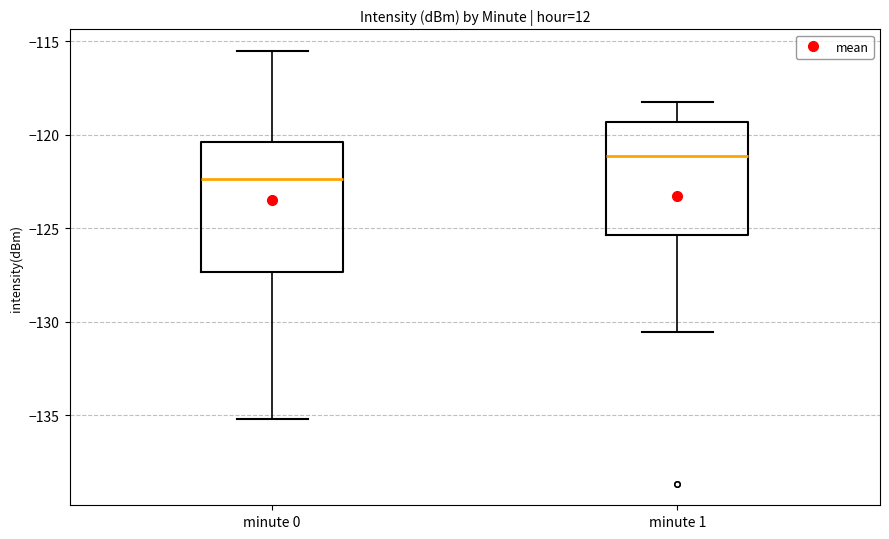

Reading left to right, transcribe this box plot: for each box, give where its median line is, the range the box spans, and where its two whiskers end, as read against the y-axis. The values are not printed on the chart, so give them approximately, as read against the axis.

minute 0: median -122.5, box -127.5 to -120.5, whiskers -135.0 to -115.5
minute 1: median -121.0, box -125.5 to -119.5, whiskers -130.5 to -118.5